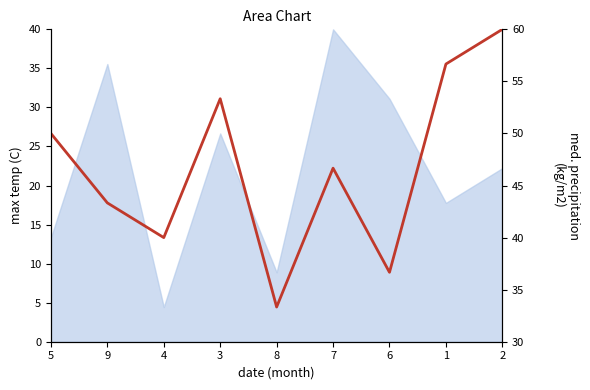

How many lines are shown in the chart?

1